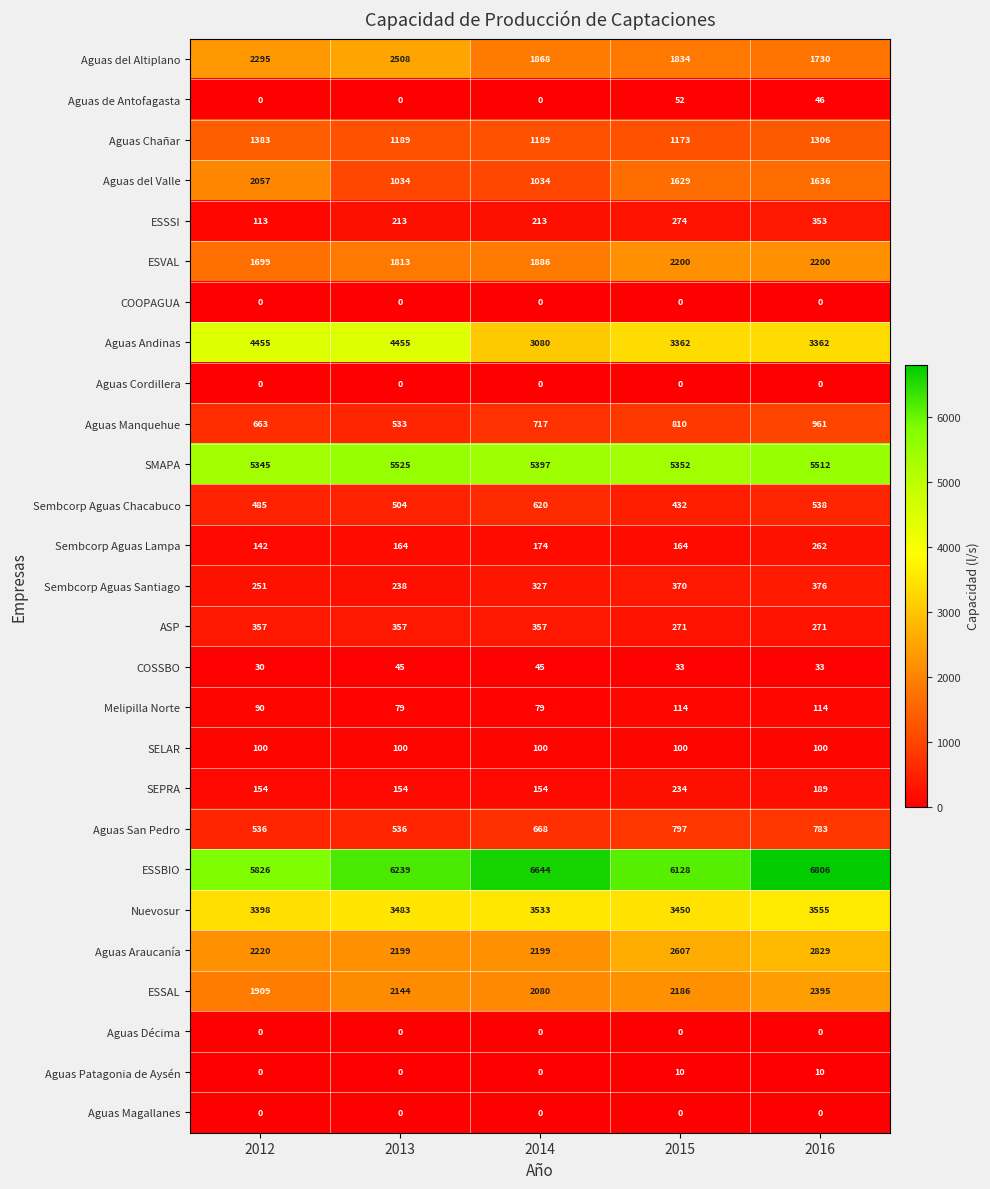

Between 2014 and 2015, which series saw the biggest shift?

Aguas del Valle